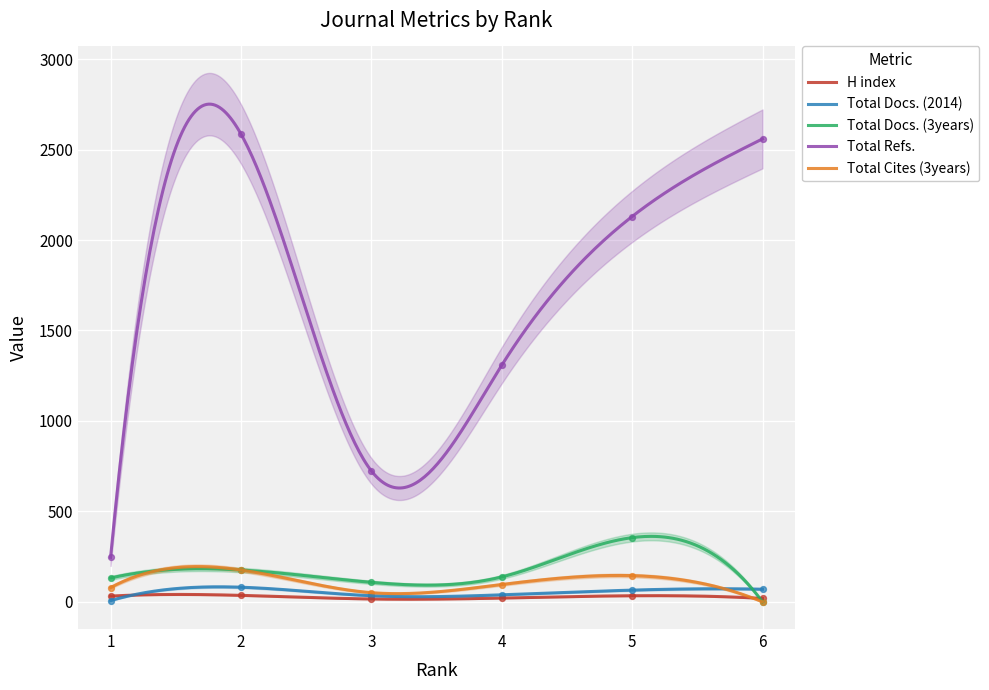

What are all the series names shown in the legend?

H index, Total Docs. (2014), Total Docs. (3years), Total Refs., Total Cites (3years)